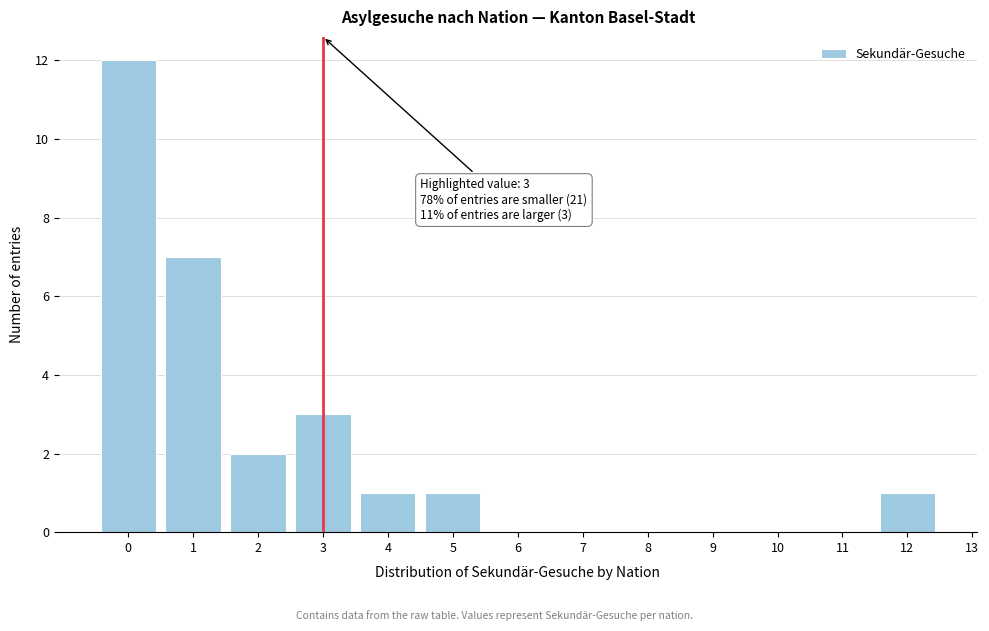

Reading left to right, what are all the values shown in this chart?

0=12	1=7	2=2	3=3	4=1	5=1	6=0	7=0	8=0	9=0	10=0	11=0	12=1